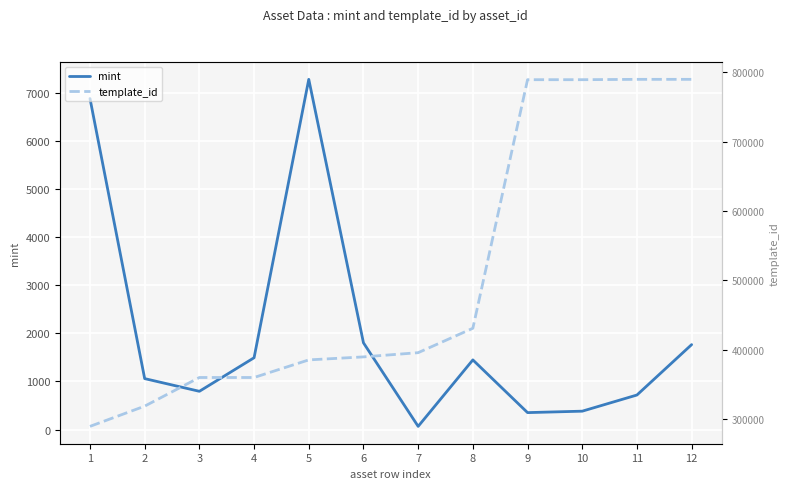

Which series has the largest total across all categories?

template_id